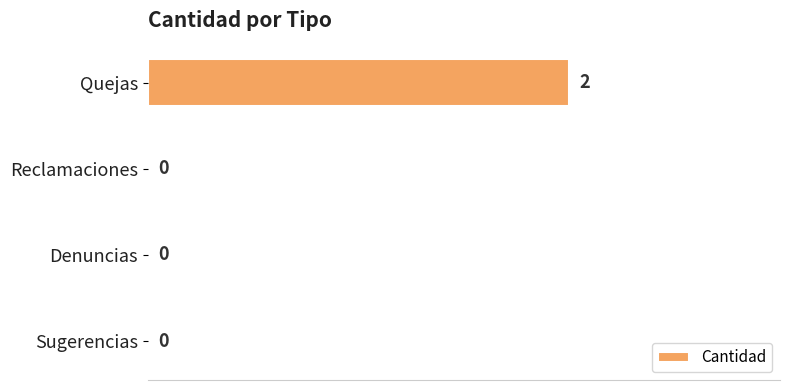

Between Sugerencias and Quejas, which is larger?

Quejas